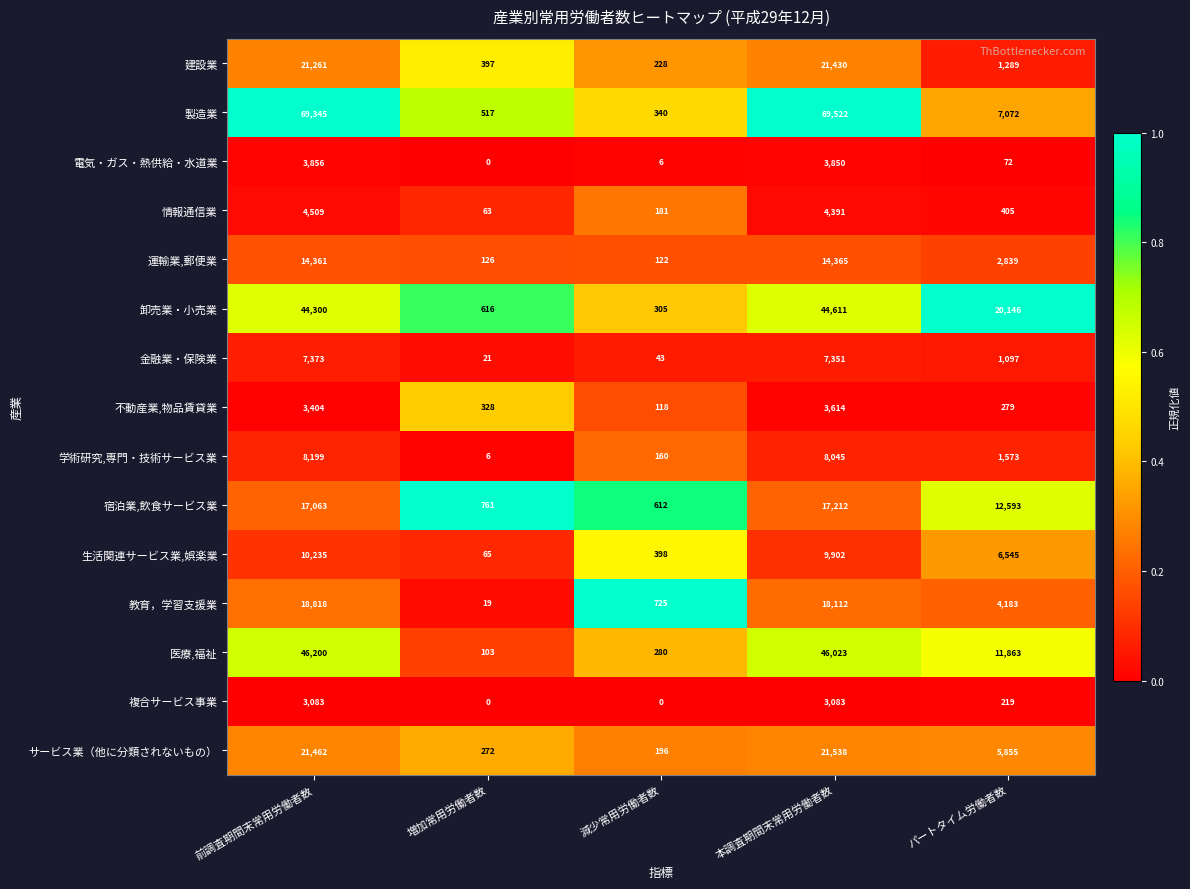

What is the minimum value for 不動産業,物品賃貸業?

118